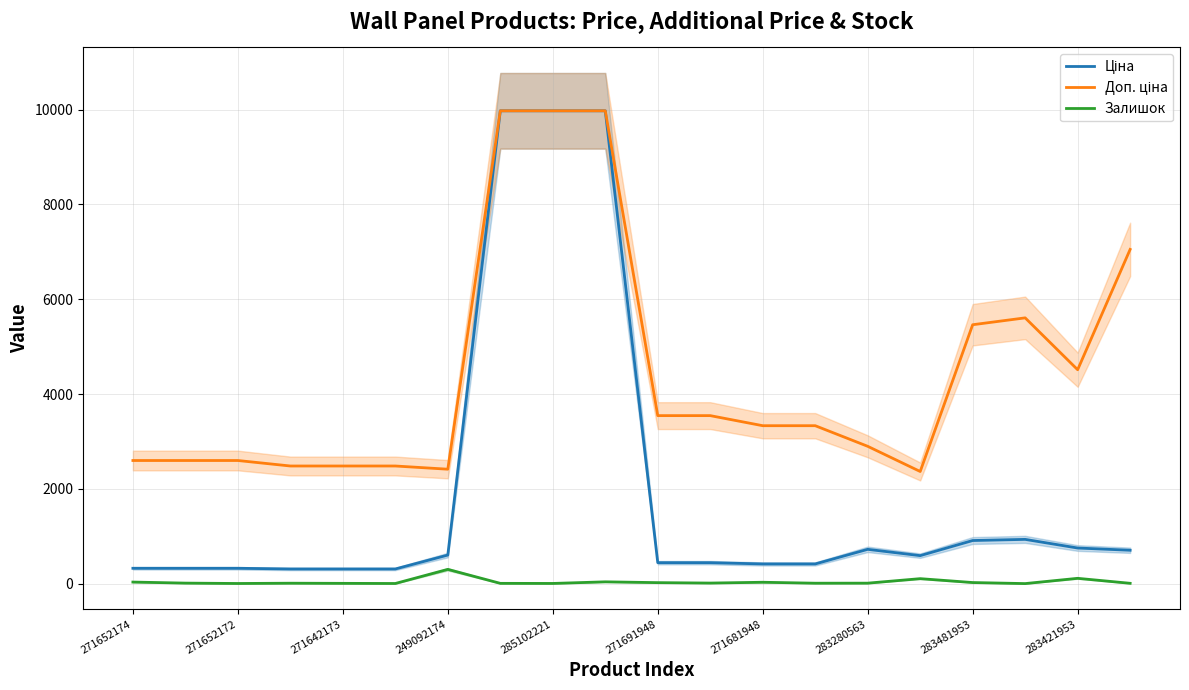

What is the label of the 11th point from the right?

283421953